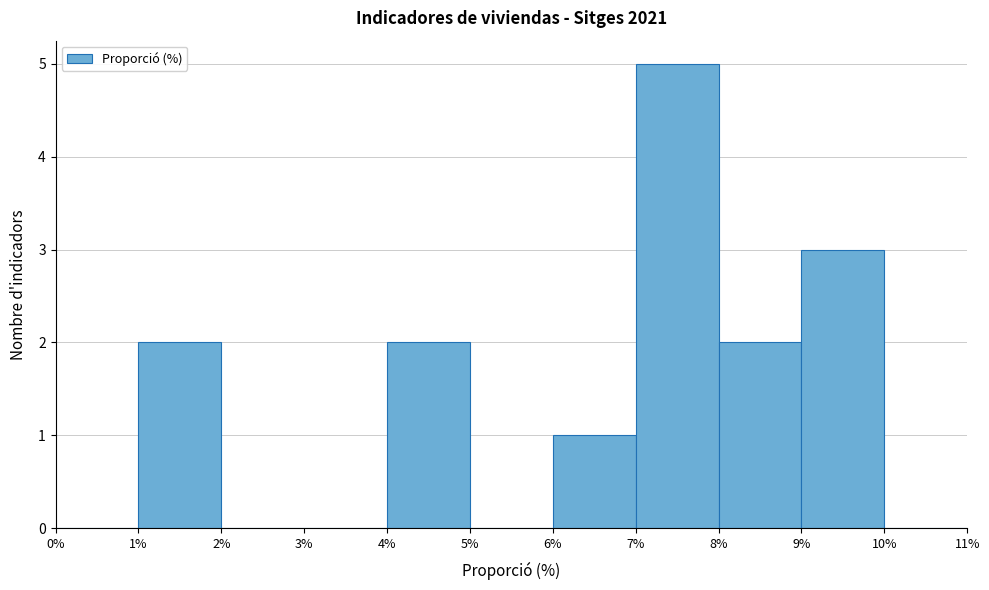

Reading left to right, transcribe this chart: for each bar, give the range it covers on the x-axis and its height. The values are not printed on the chart, so give them approximately, as read against the axis.

0% to 1%: 0
1% to 2%: 2
2% to 3%: 0
3% to 4%: 0
4% to 5%: 2
5% to 6%: 0
6% to 7%: 1
7% to 8%: 5
8% to 9%: 2
9% to 10%: 3
10% to 11%: 0